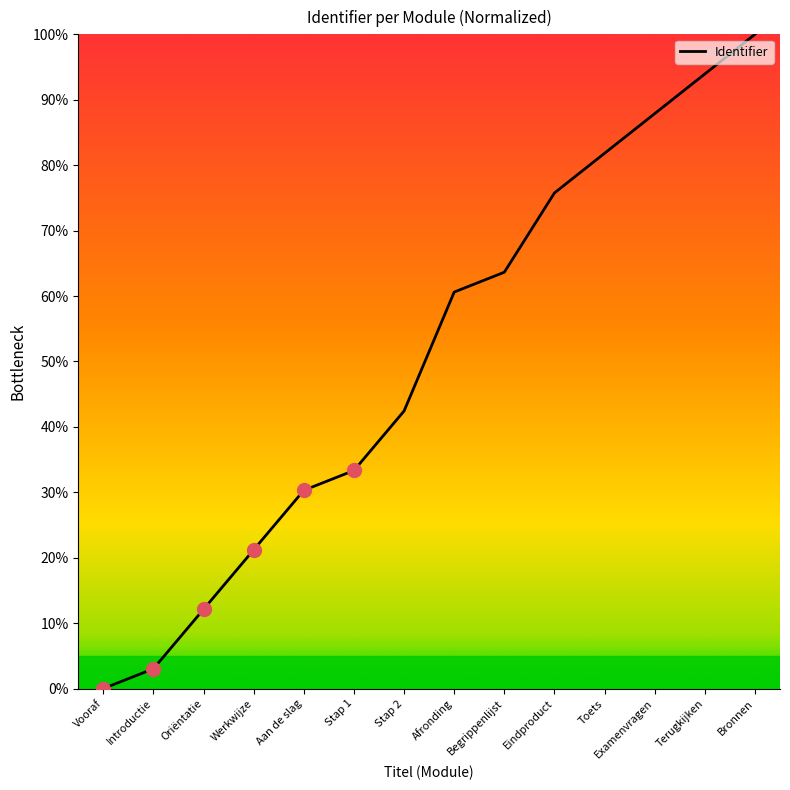

What is the maximum value shown in the chart?

100.0